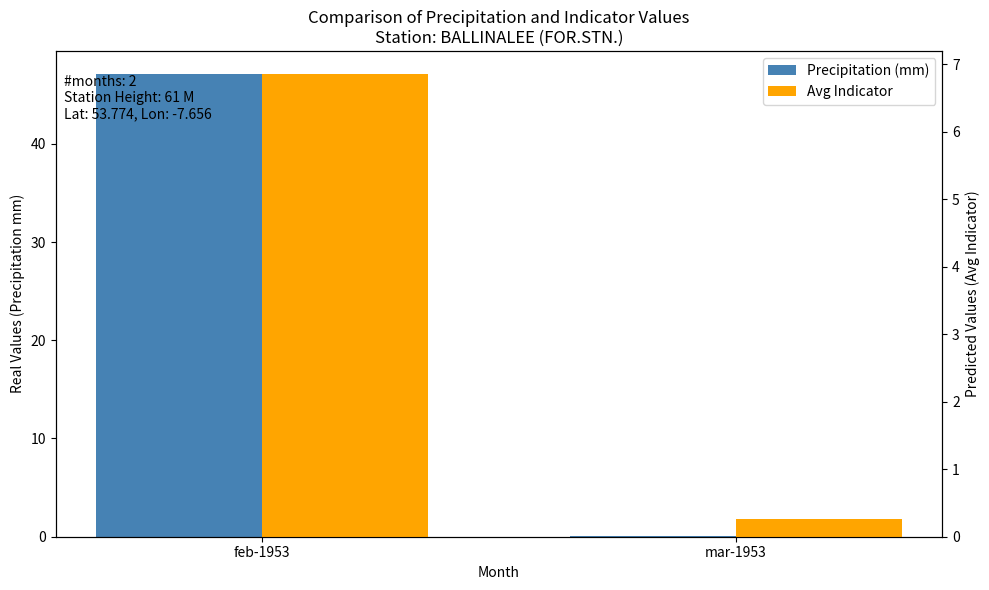

What is the difference between the highest and lowest values at feb-1953?

40.2